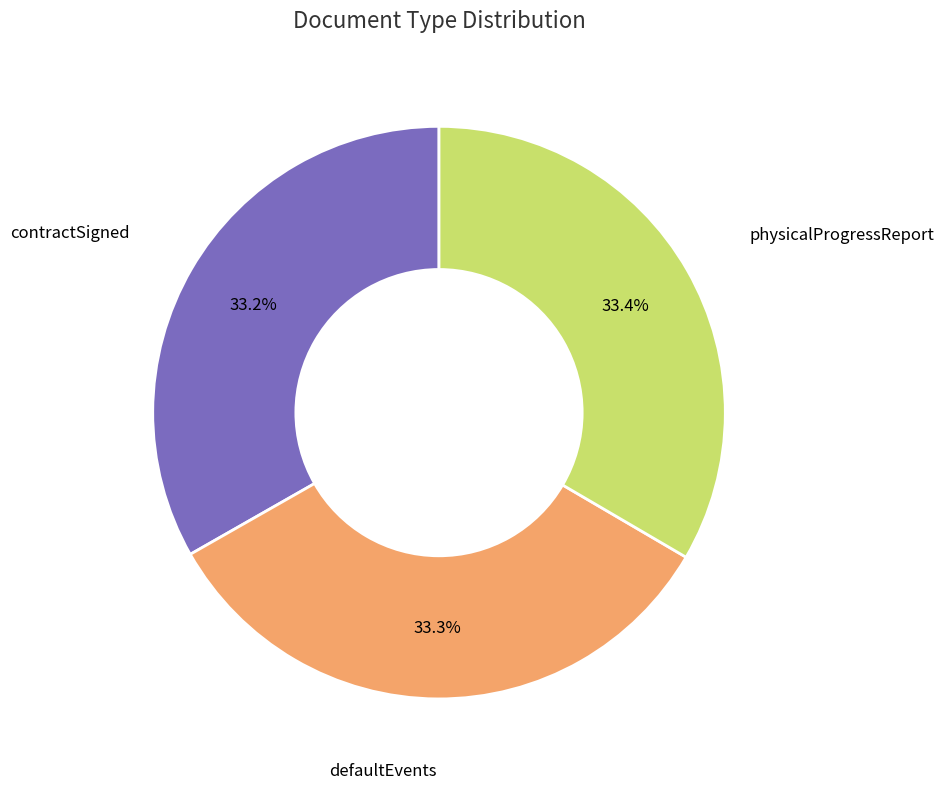

How many slices are in this pie chart?

3